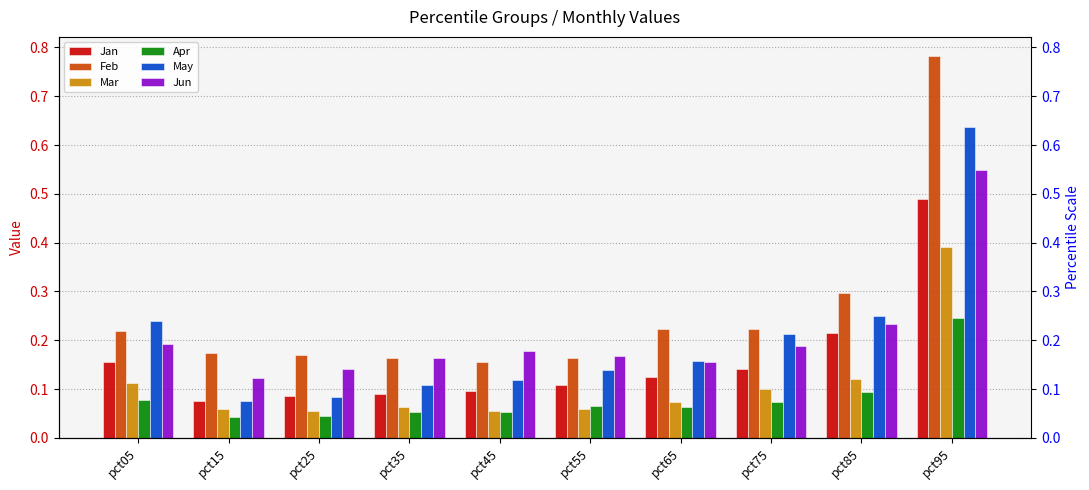

Rank the categories by Jun value from highest to lowest.

pct95, pct85, pct05, pct75, pct45, pct55, pct35, pct65, pct25, pct15